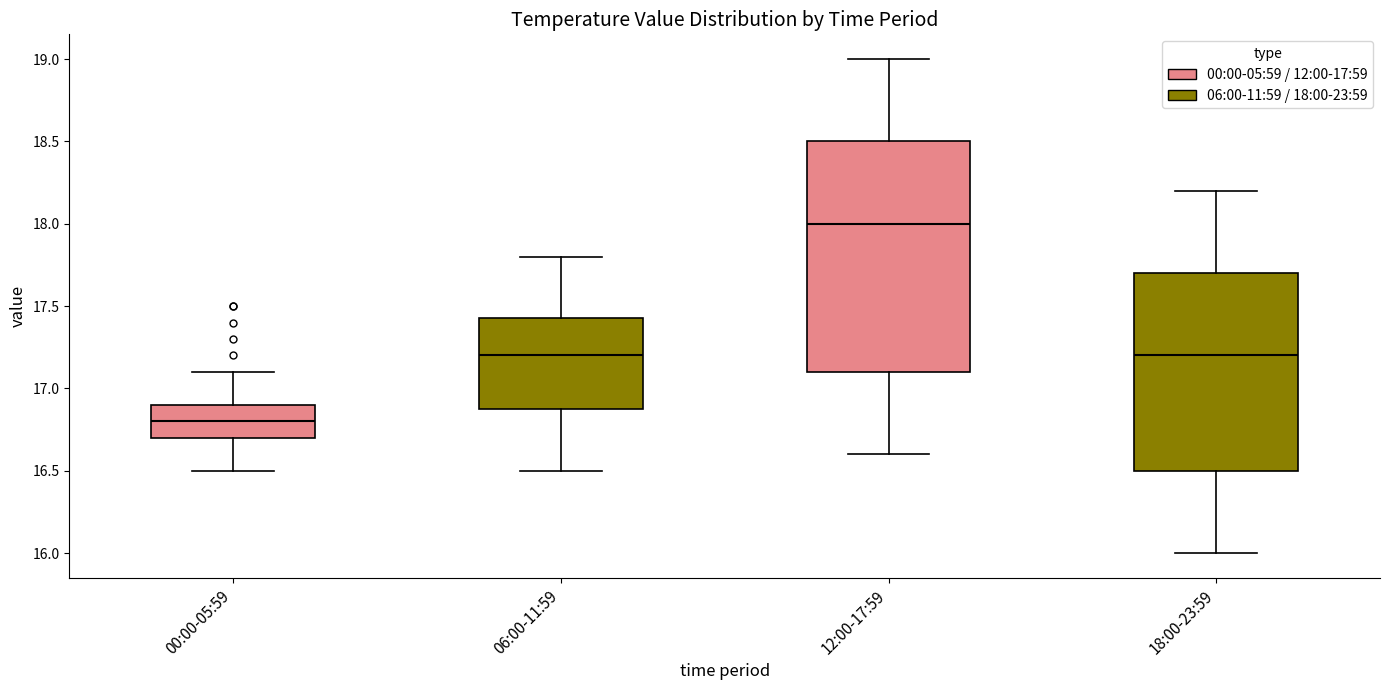

Reading left to right, transcribe this box plot: for each box, give where its median line is, the range the box spans, and where its two whiskers end, as read against the y-axis. The values are not printed on the chart, so give them approximately, as read against the axis.

00:00-05:59: median 16.80, box 16.70 to 16.90, whiskers 16.50 to 17.10
06:00-11:59: median 17.20, box 16.90 to 17.45, whiskers 16.50 to 17.80
12:00-17:59: median 18.00, box 17.10 to 18.50, whiskers 16.60 to 19.00
18:00-23:59: median 17.20, box 16.50 to 17.70, whiskers 16.00 to 18.20